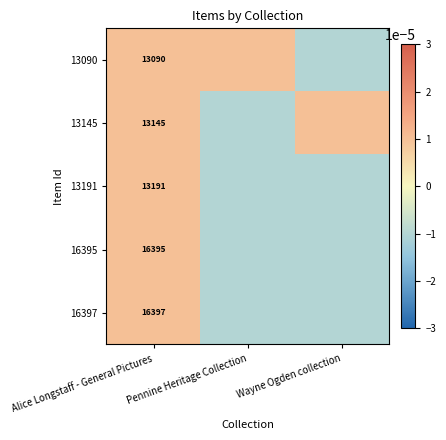

True or false: 16395 has a value of 5760.2 at Alice Longstaff - General Pictures.

False